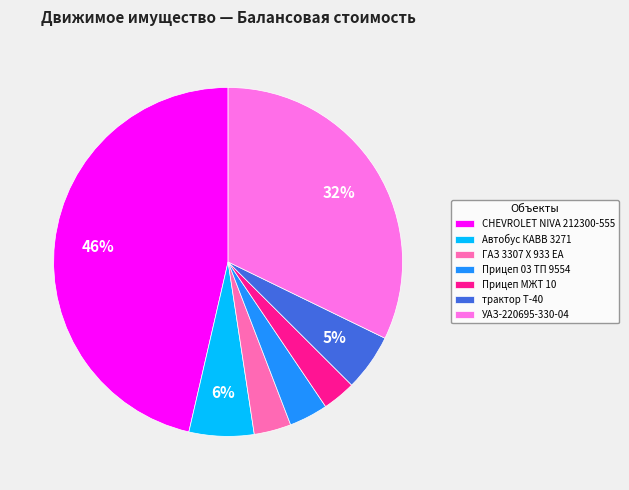

To the nearest percent, what is the average slice percentage?

14%